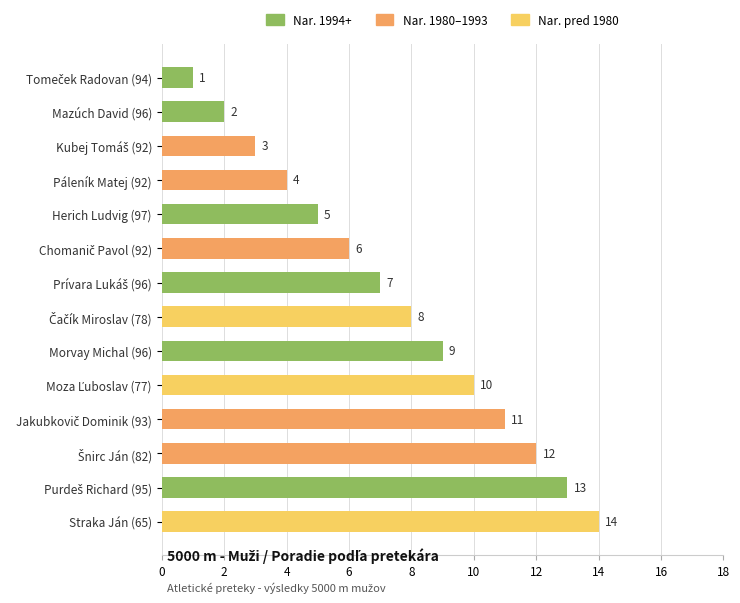

What is the sum of all values?

105